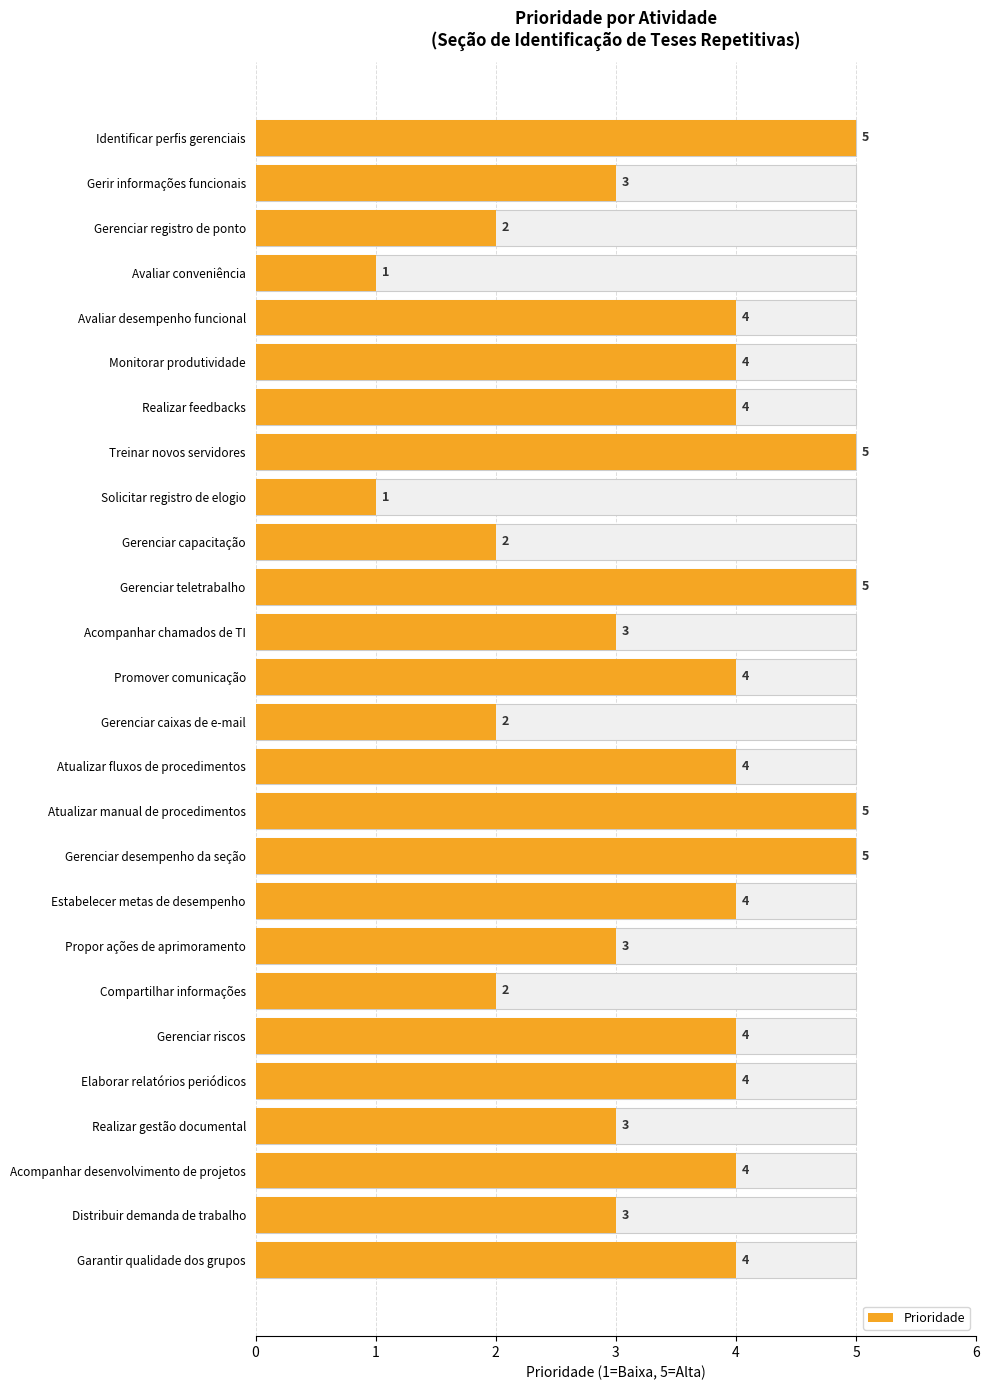

Between Distribuir demanda de trabalho and Realizar feedbacks, which is larger?

Realizar feedbacks